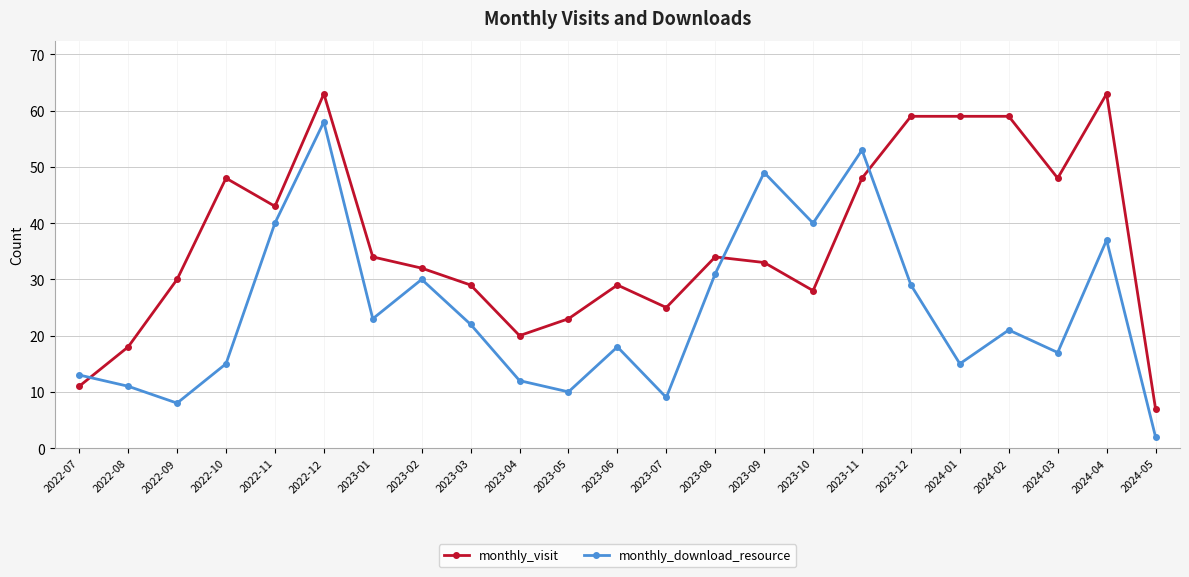

Read the monthly_visit value at 2024-02, to the nearest 5.

60